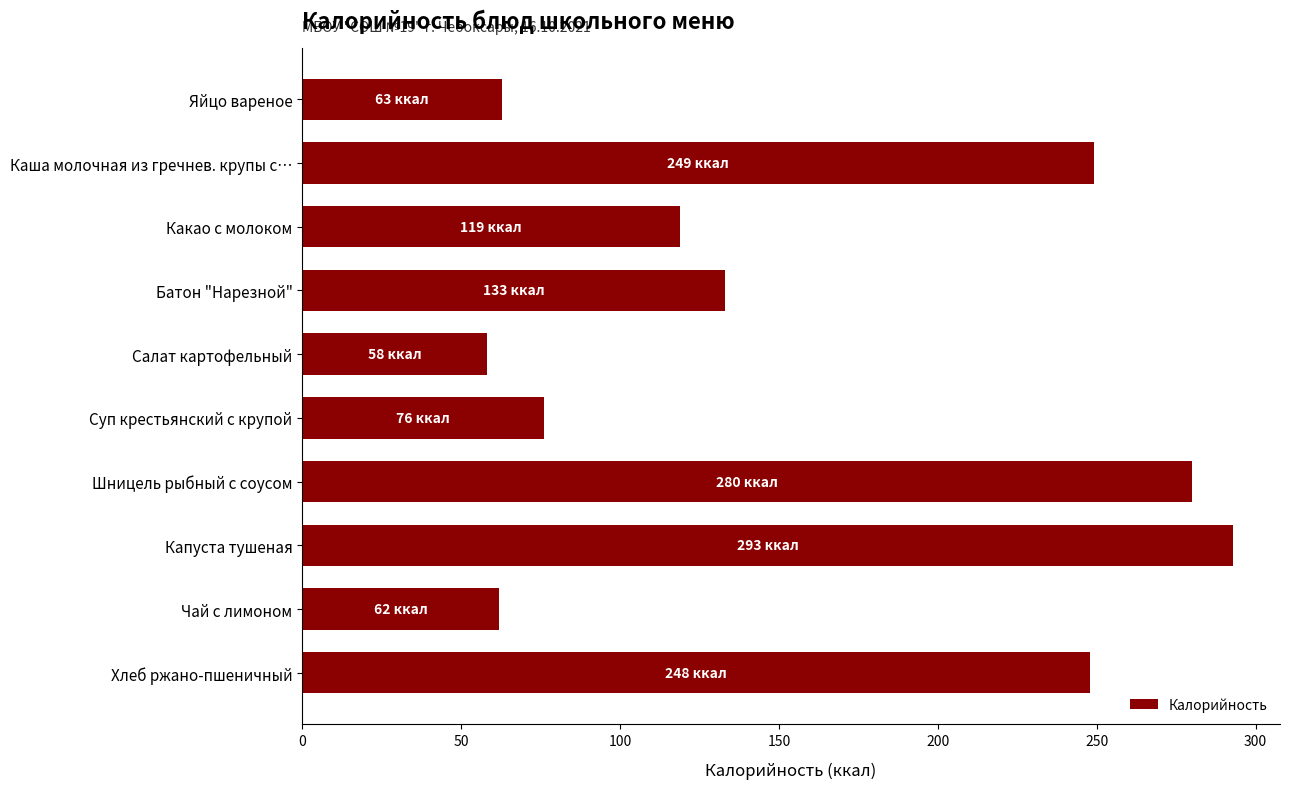

What is the smallest value displayed?

58